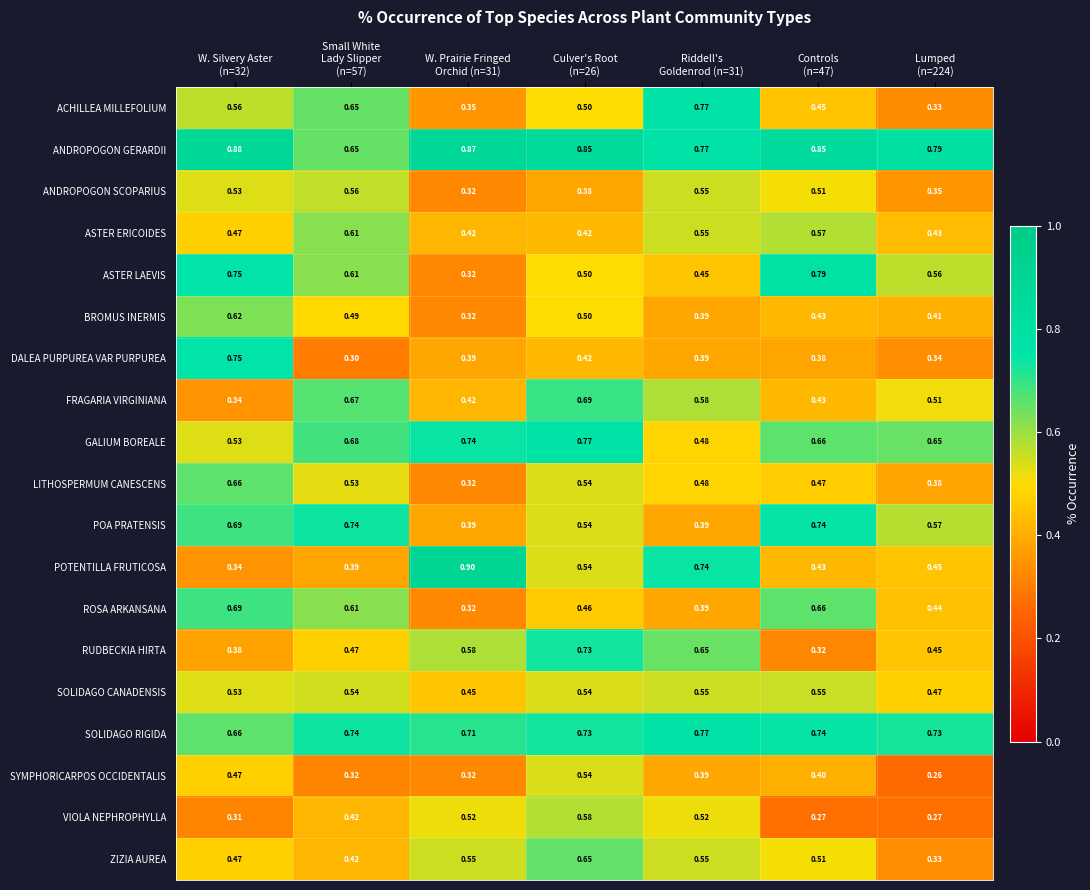

Which series has the largest range (max minus min)?

POTENTILLA FRUTICOSA